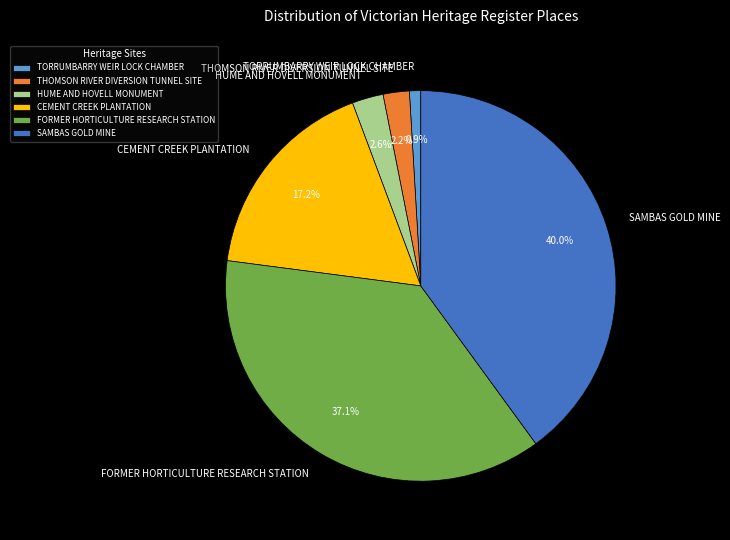

Is CEMENT CREEK PLANTATION the majority of the pie?

No